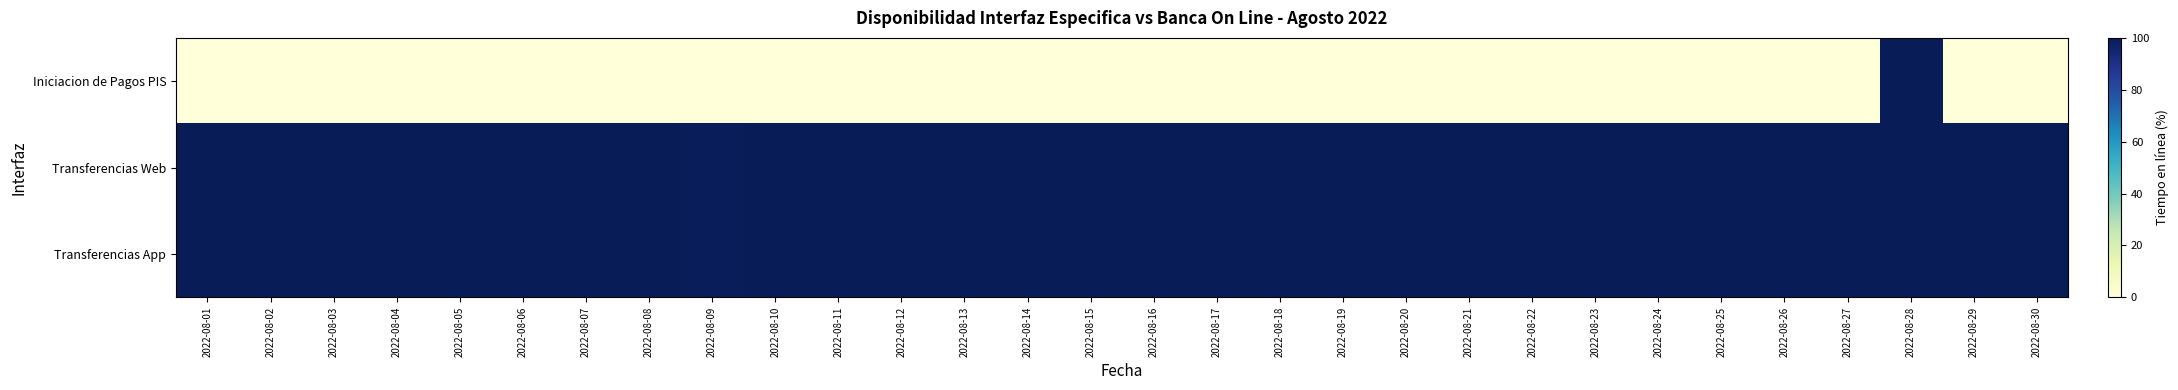

At which category does the chart reach its peak across all series?

2022-08-28